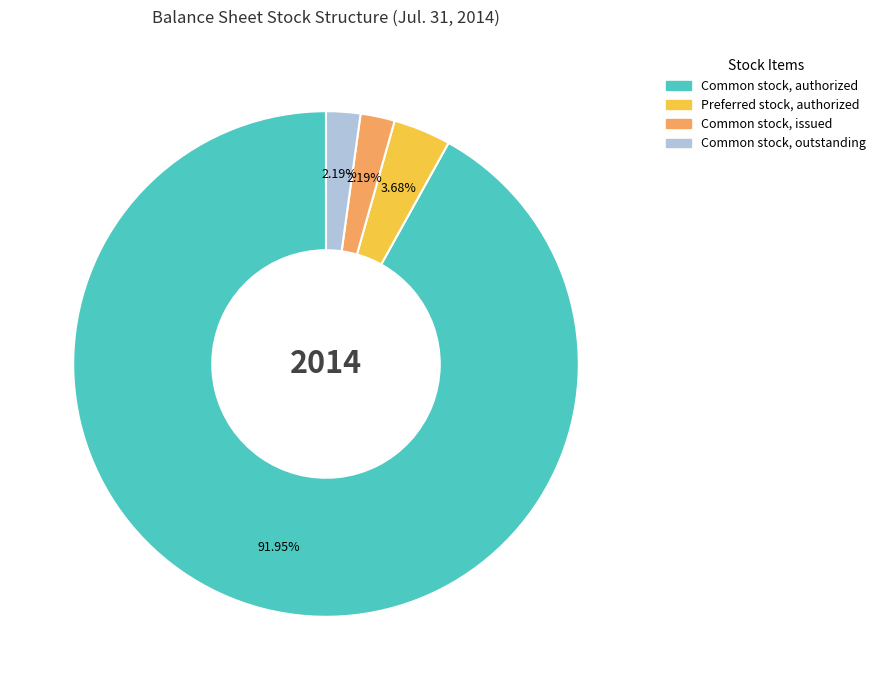

Count the number of slices in the pie.

4